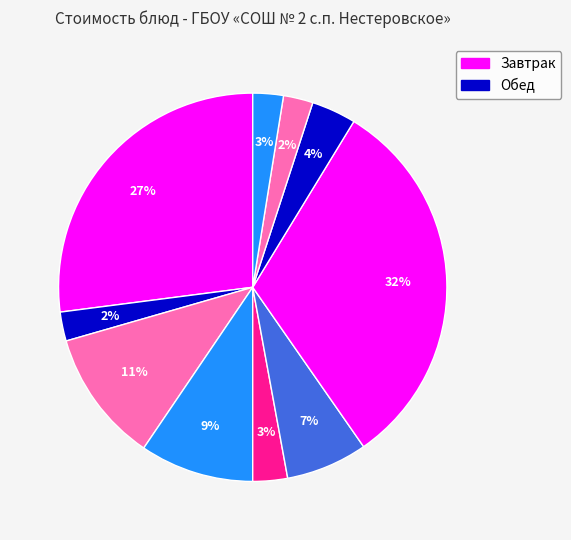

To the nearest percent, what is the average slice percentage?

10%